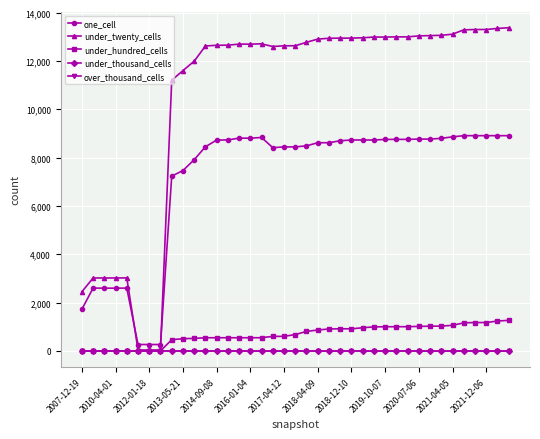

Is this an area chart (filled region under the line)?

No